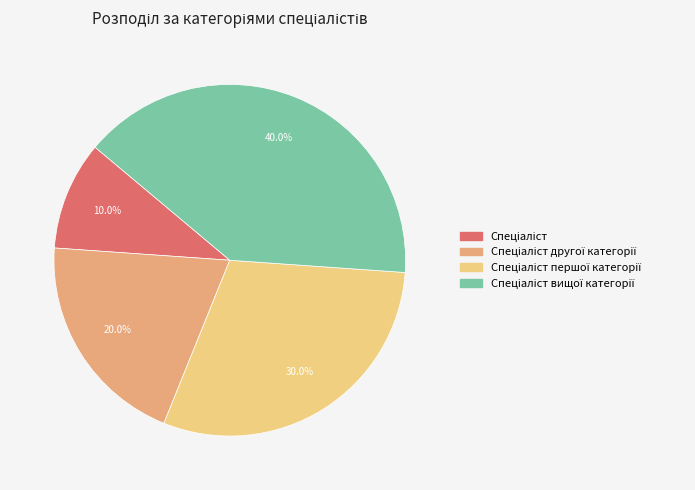

Is there a majority slice in this chart?

No